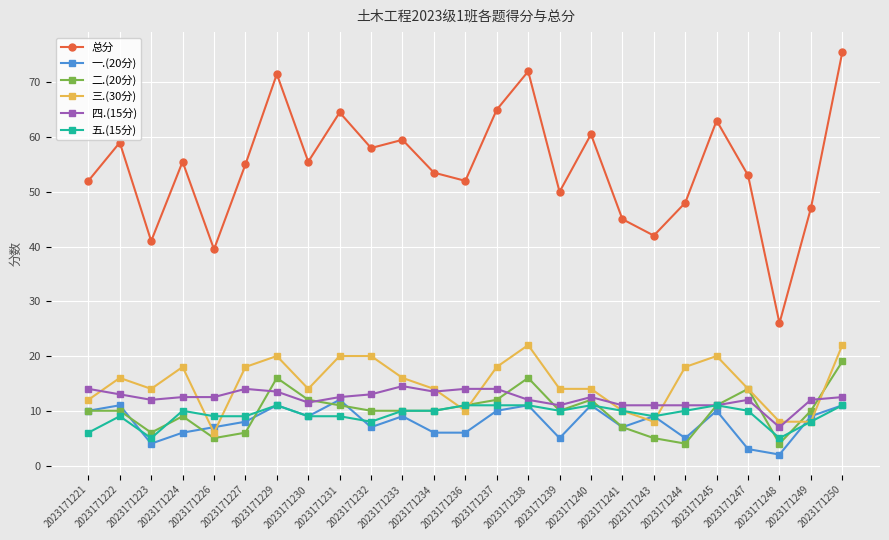

How many distinct data groups are displayed?

6